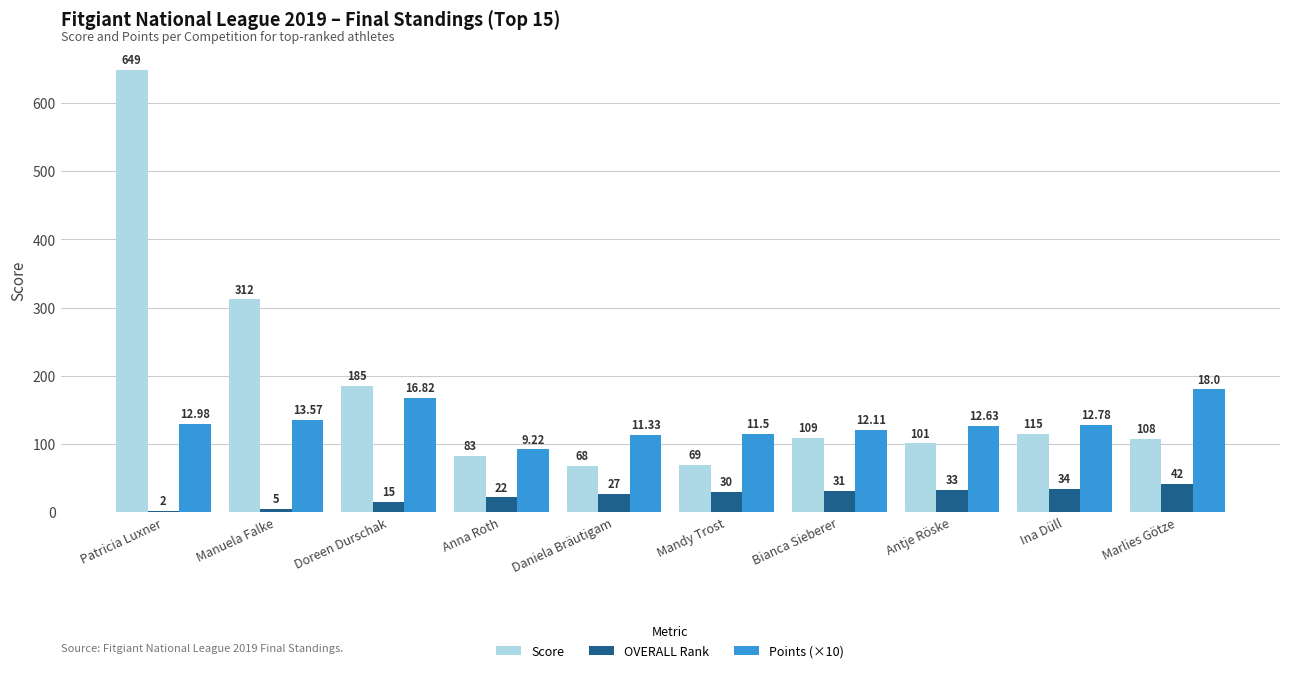

Which series has the largest total across all categories?

Score